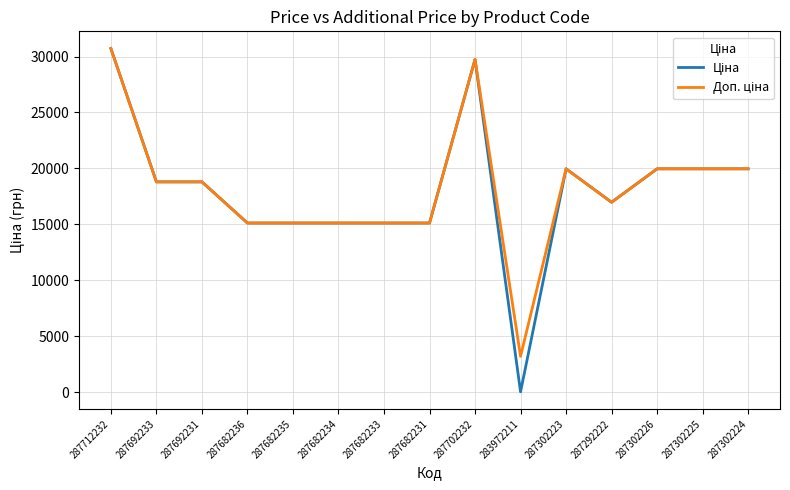

At which category is the sum across all series the highest?

287712232